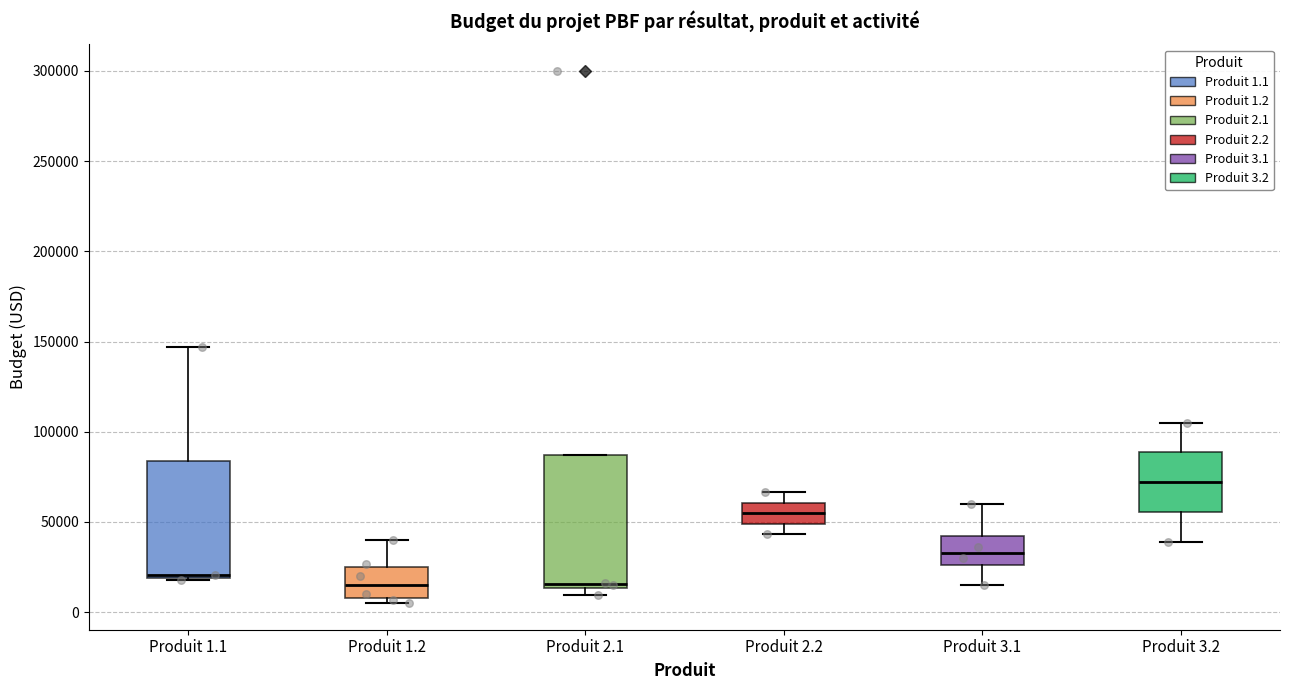

Which box's median line is the highest?

Produit 3.2